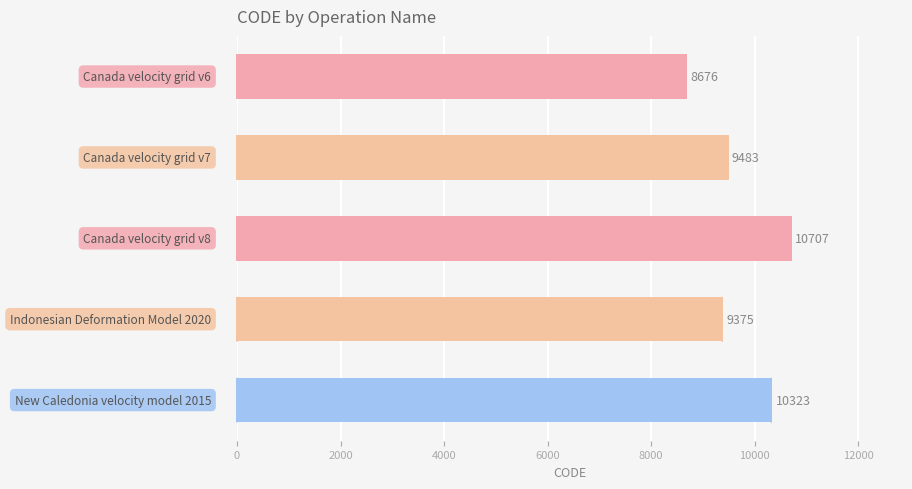

What is the minimum value shown in the chart?

8676